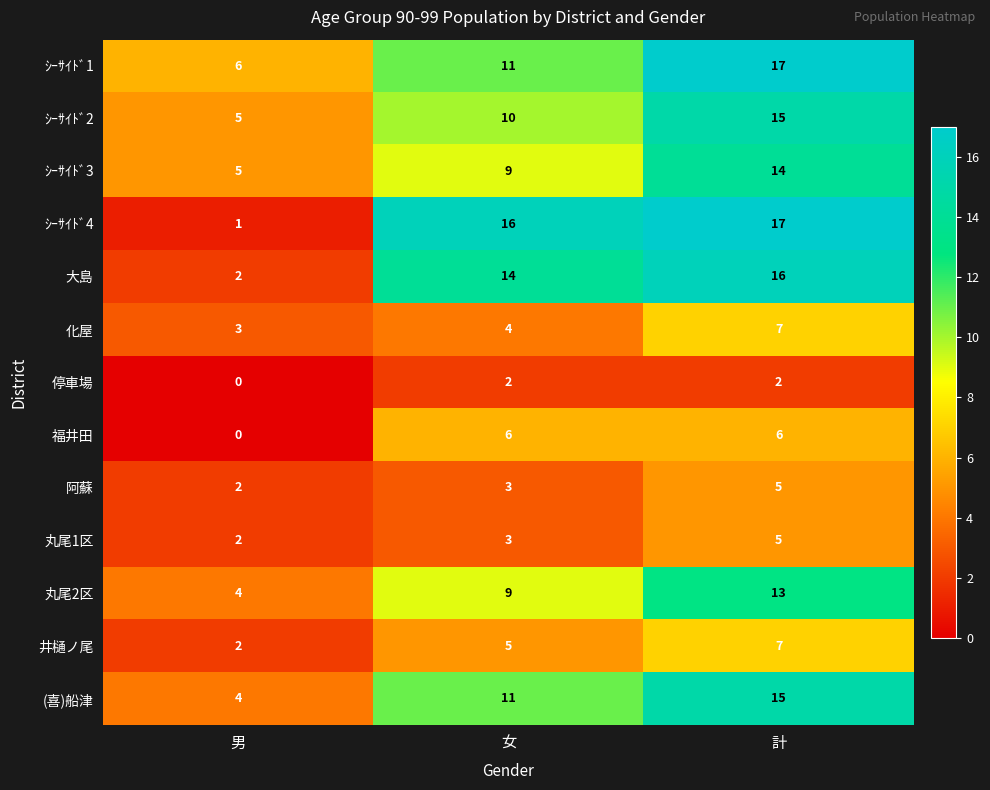

What is the approximate value of ｼｰｻｲﾄﾞ3 at 計?

14